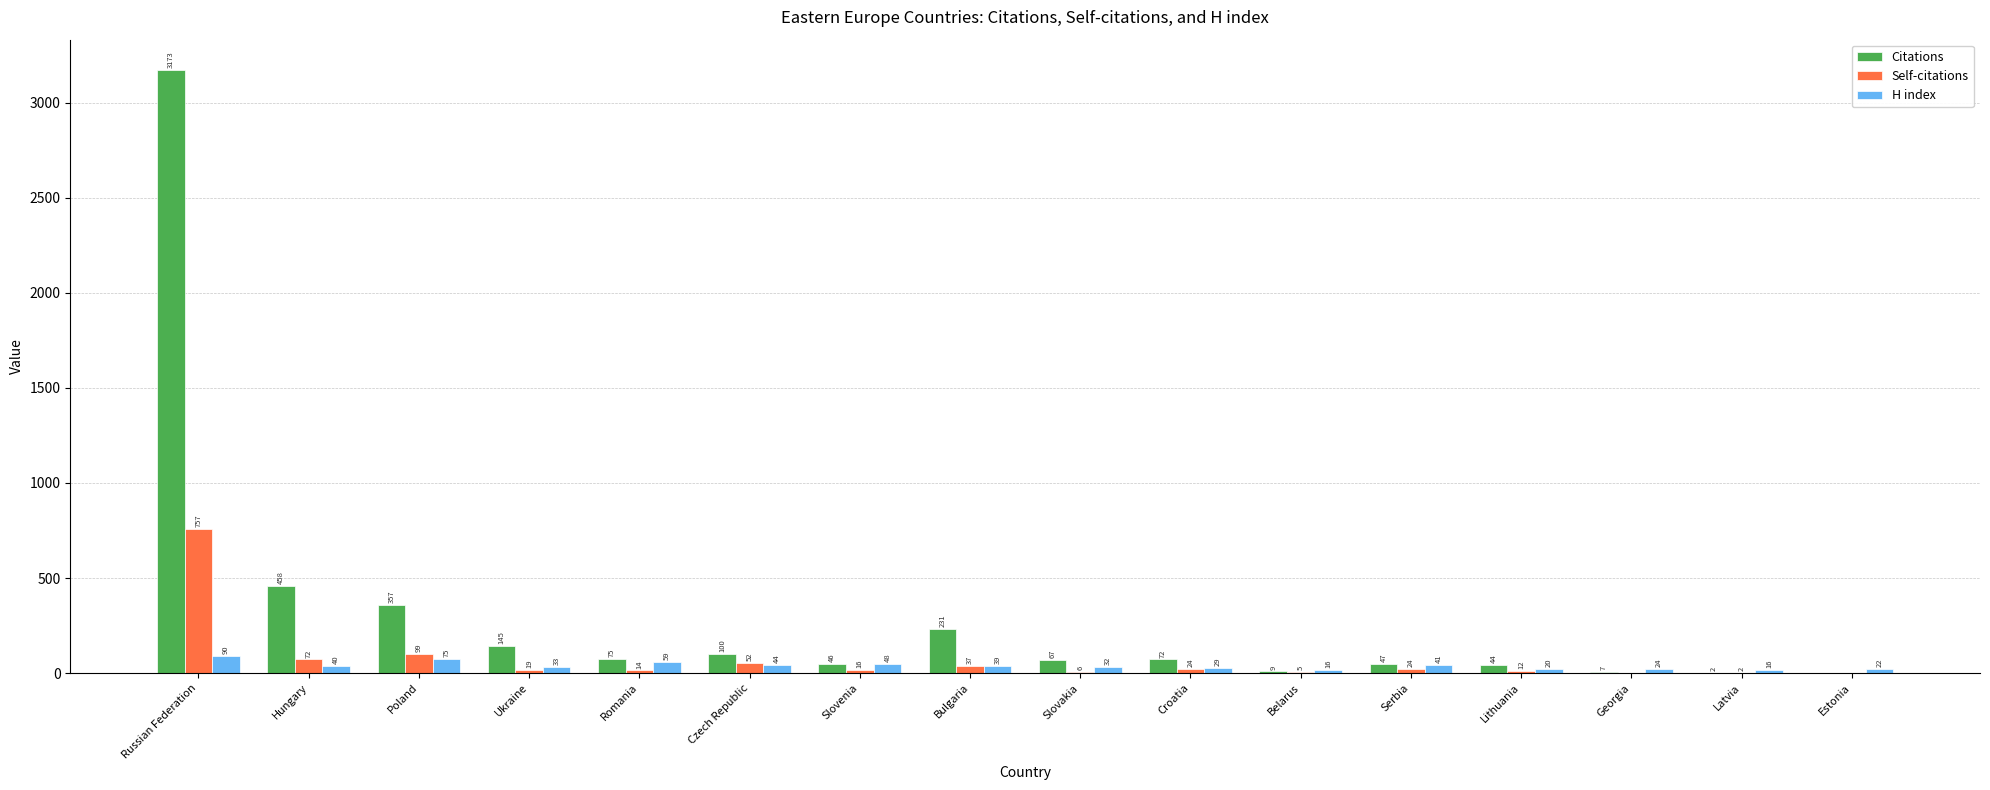

Are the bars horizontal?

No